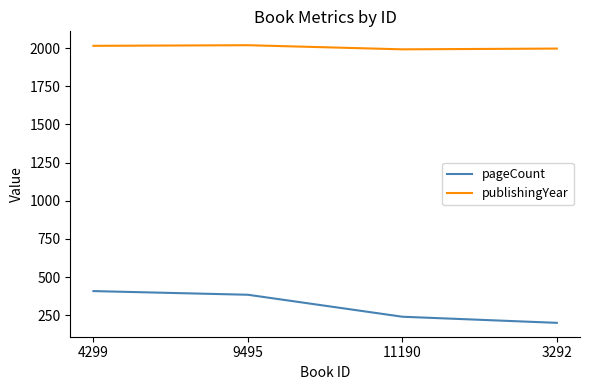

Which series has the largest total across all categories?

publishingYear